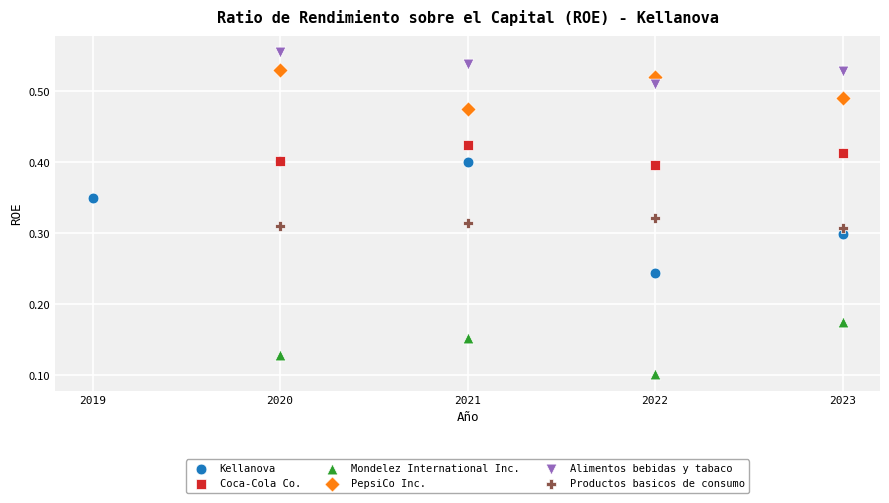

Which series has the largest Y range (max minus min)?

Kellanova